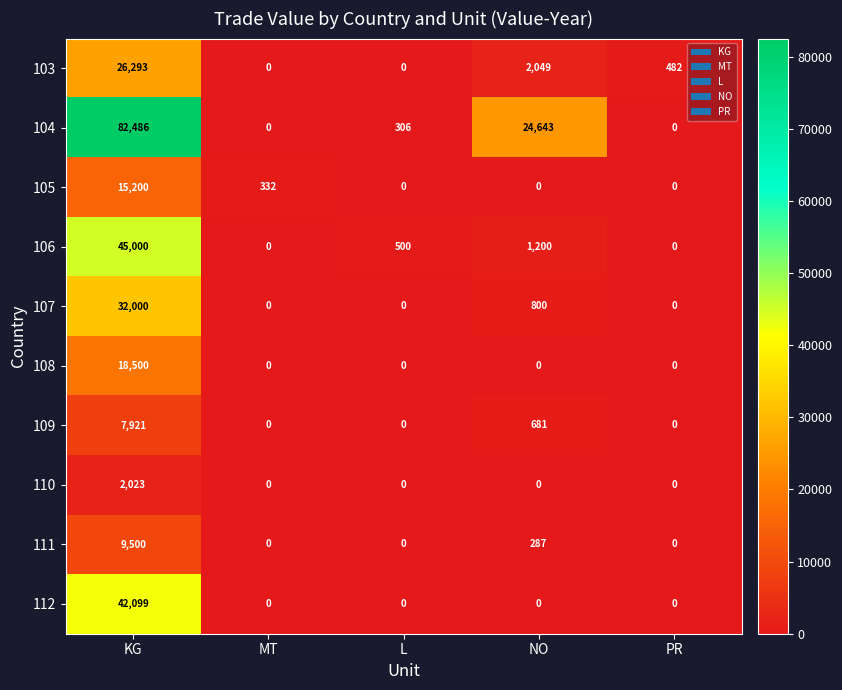

Rank the series at KG from highest to lowest value.

104, 106, 112, 107, 103, 108, 105, 111, 109, 110